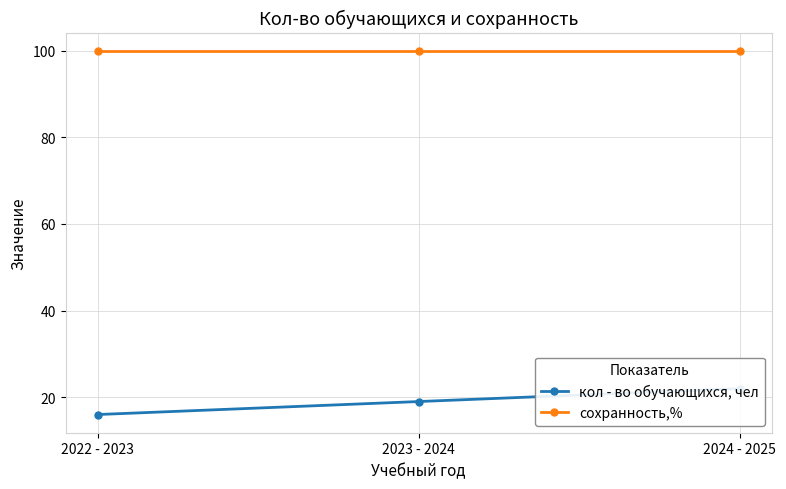

What position from the left is 2023 - 2024?

2